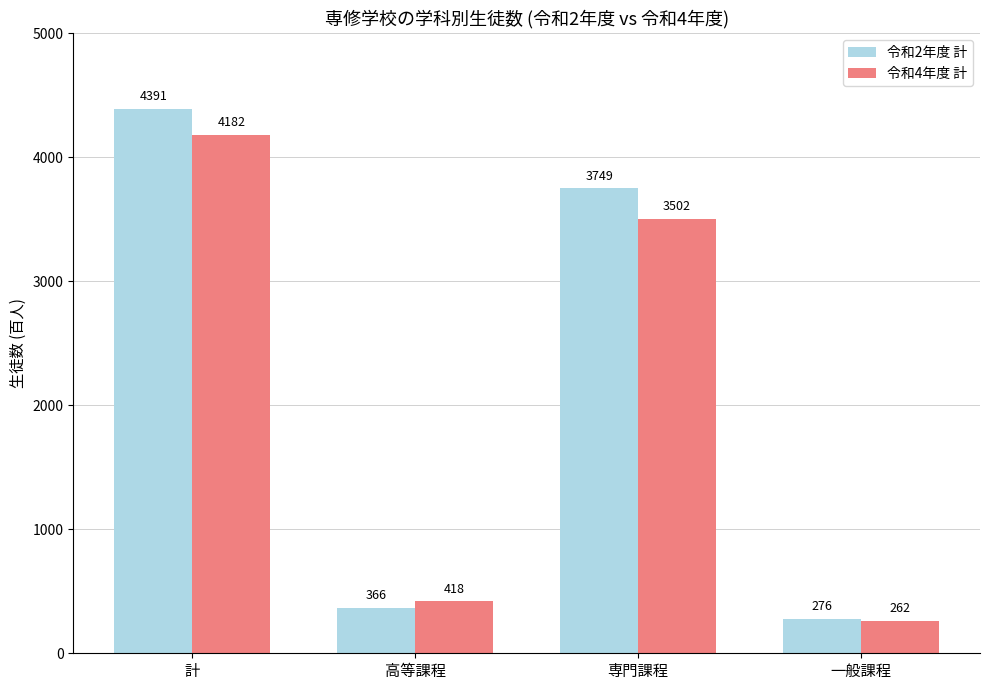

What is the maximum value for 令和2年度 計?

4391